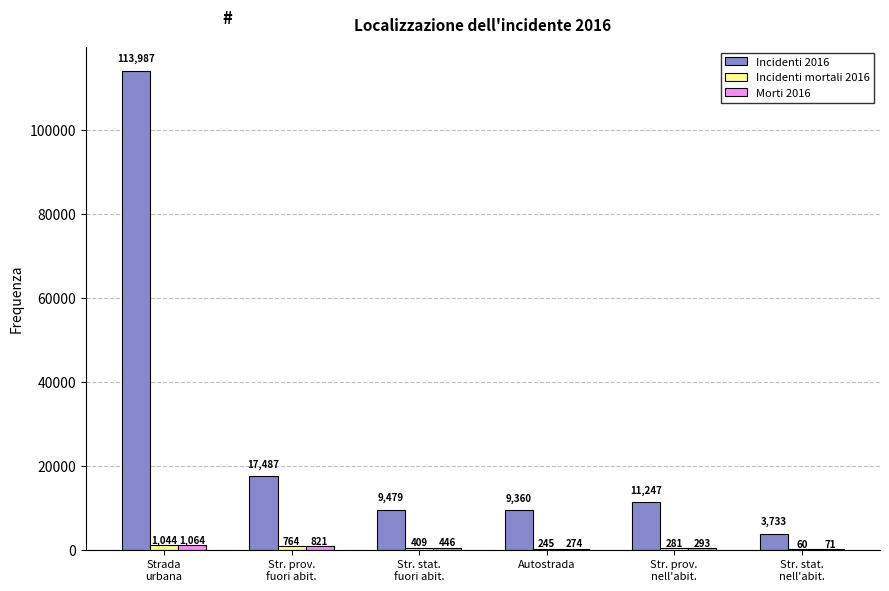

What is the sum of all Incidenti 2016 values?

165293